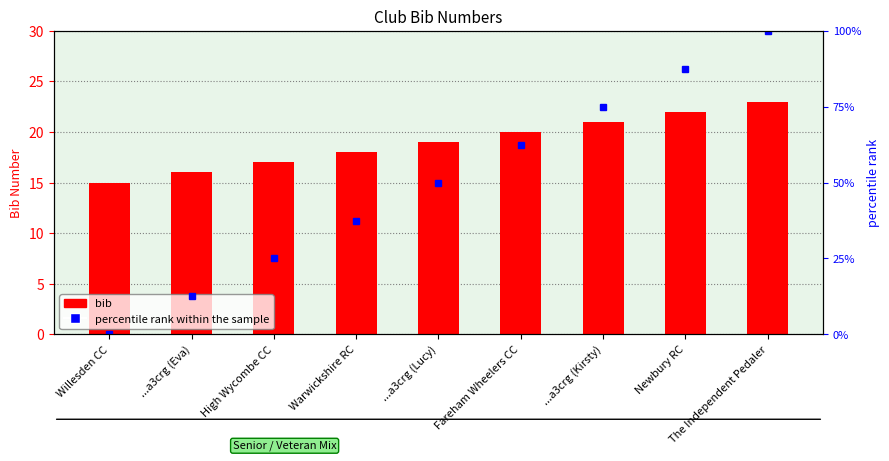

How many groups of bars are there?

9